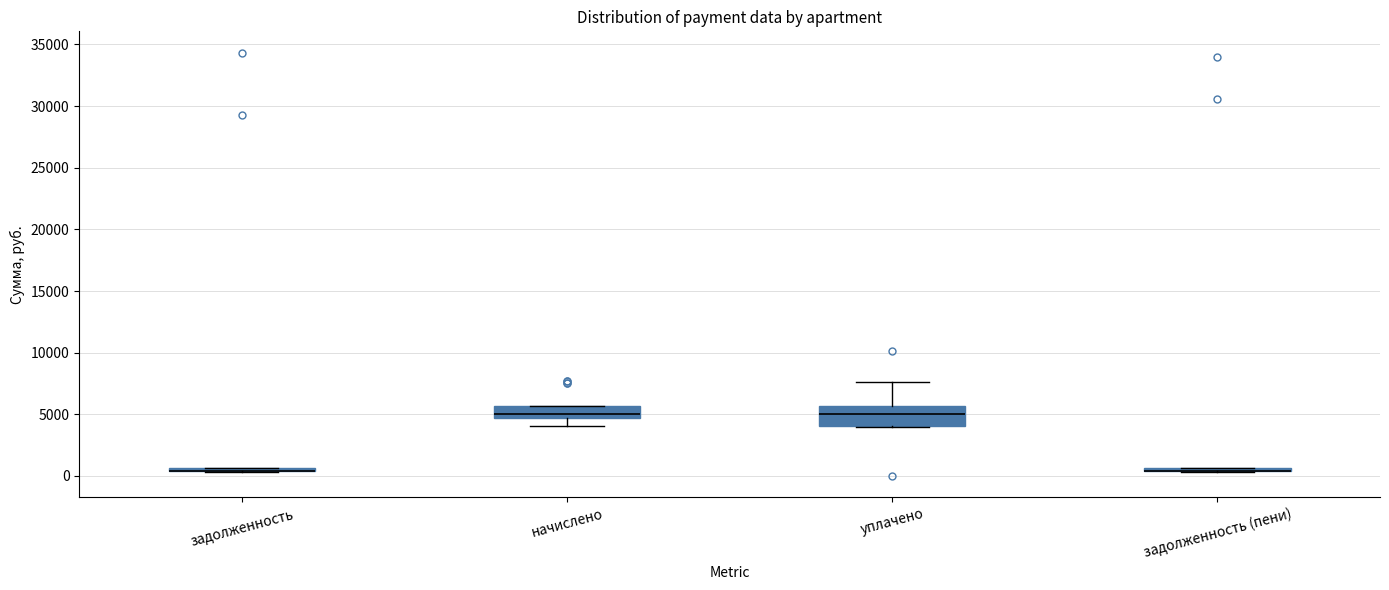

Reading left to right, transcribe this box plot: for each box, give where its median line is, the range the box spans, and where its two whiskers end, as read against the y-axis. The values are not printed on the chart, so give them approximately, as read against the axis.

задолженность: box collapsed to a line at 500, whiskers 500 to 500
начислено: median 5000, box 4500 to 5500, whiskers 4000 to 5500
уплачено: median 5000, box 4000 to 5500, whiskers 4000 to 7500
задолженность (пени): box collapsed to a line at 500, whiskers 500 to 500